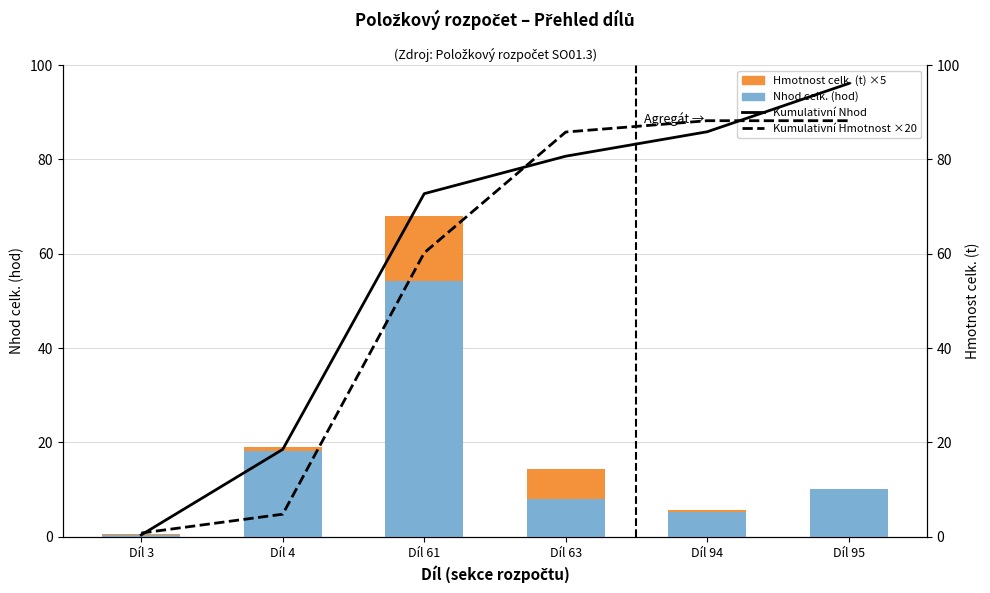

How many values in the Kumulativní Nhod series are below 80?

3